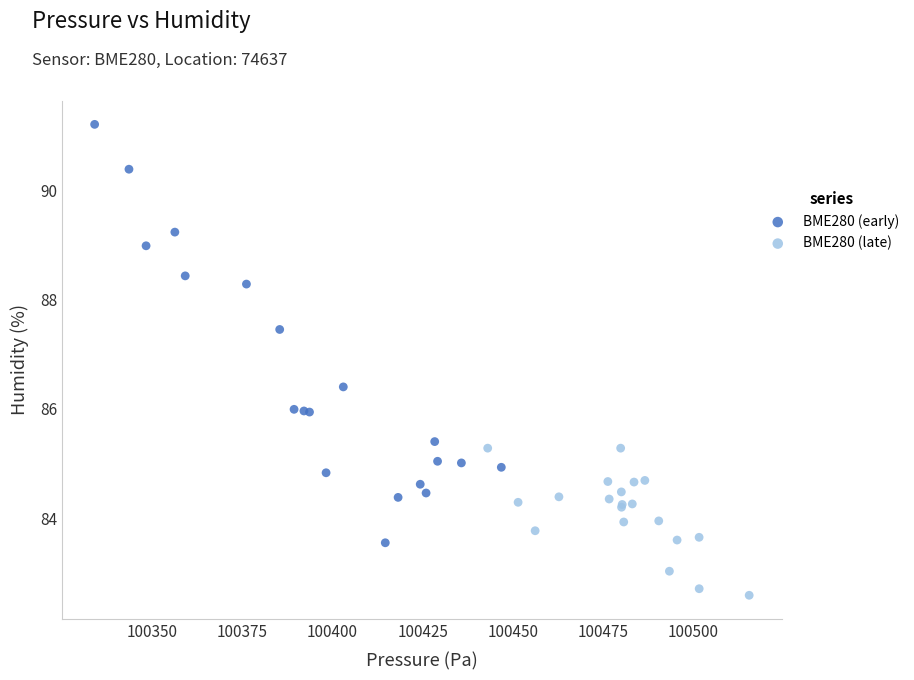

Which series has the widest spread of Y values?

BME280 (early)